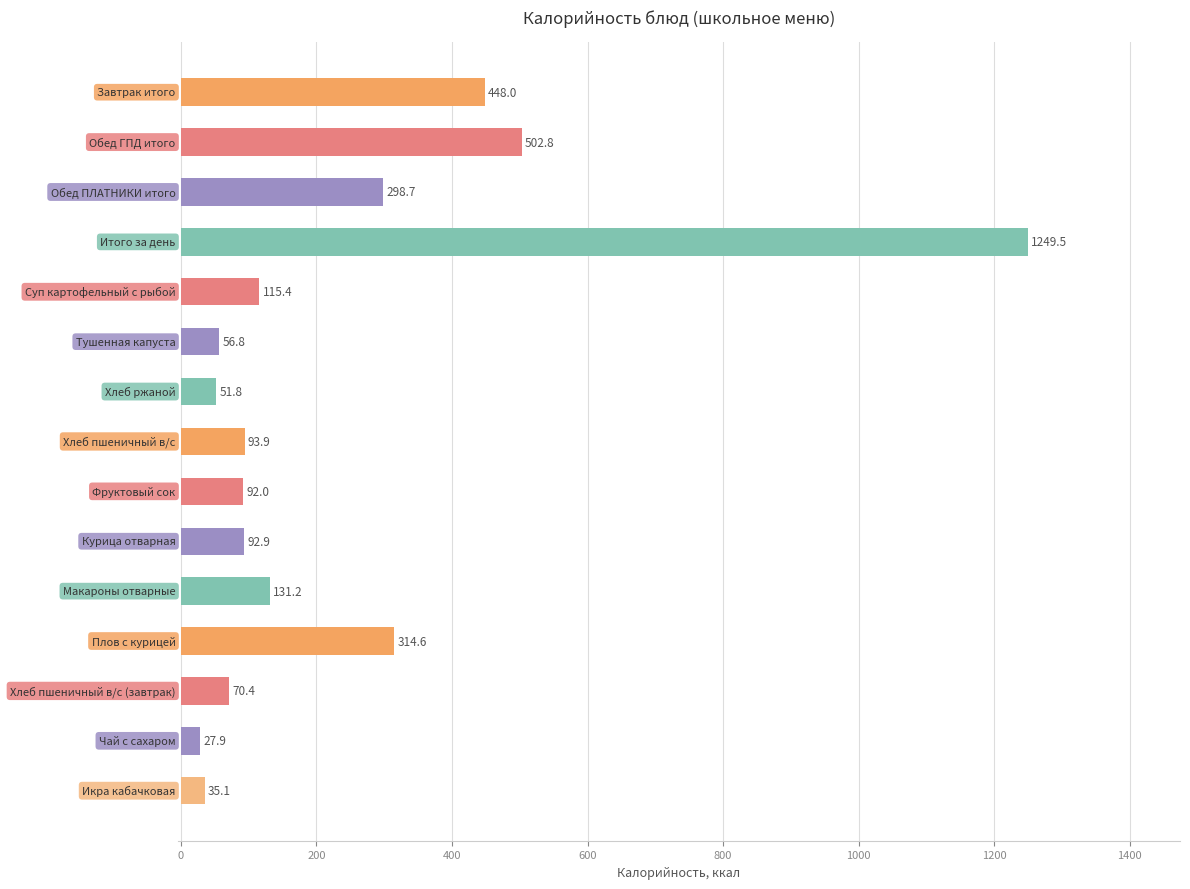

What is the maximum value shown in the chart?

1249.5